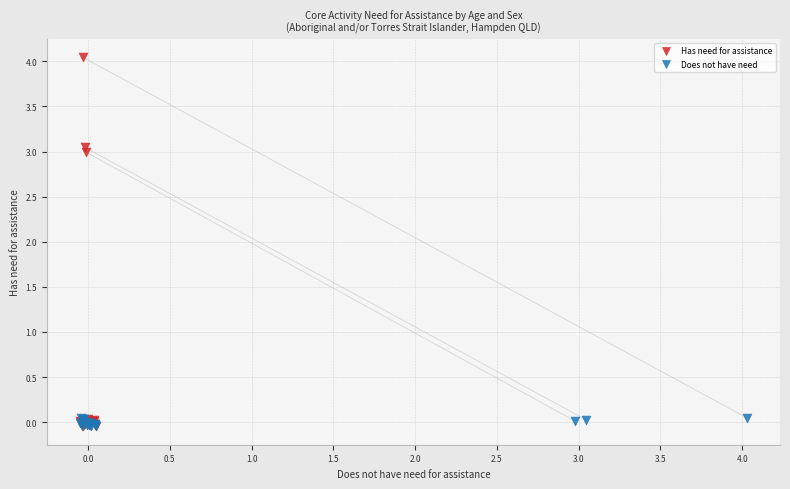

Which series has the largest Y range (max minus min)?

Has need for assistance